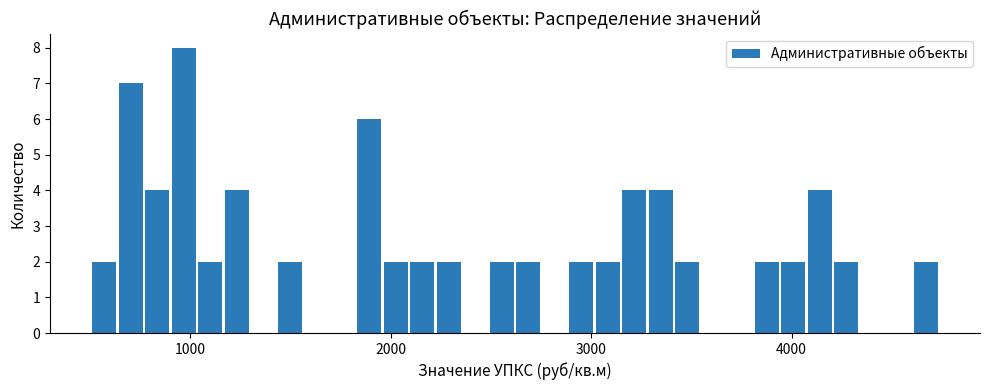

Around what value on the x-axis is the tallest bar? Give the approximate position of its centre, as read against the axis.

1000